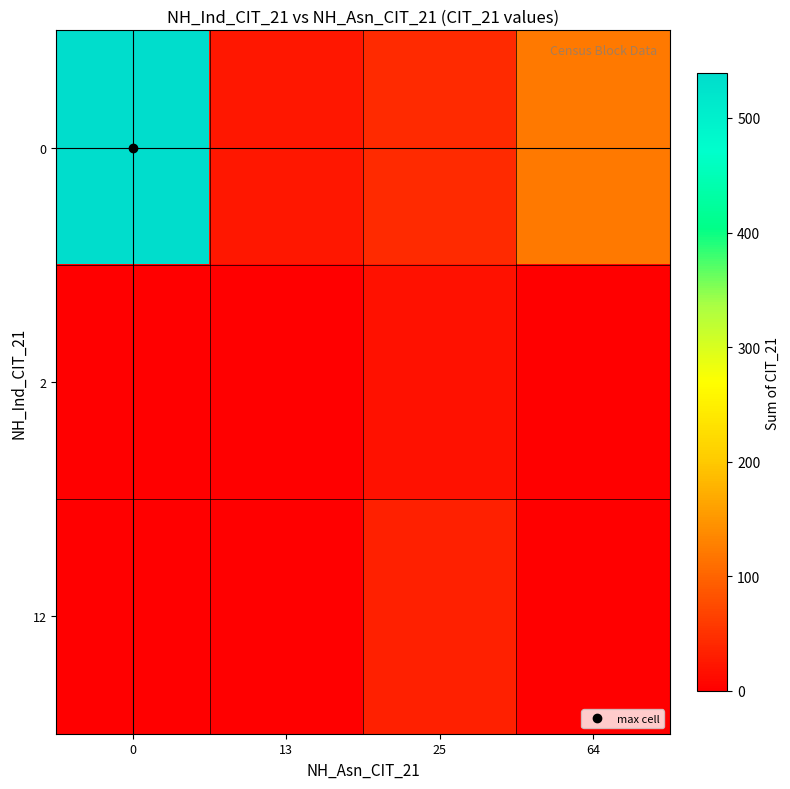

What is the total value across all series at 0?

539